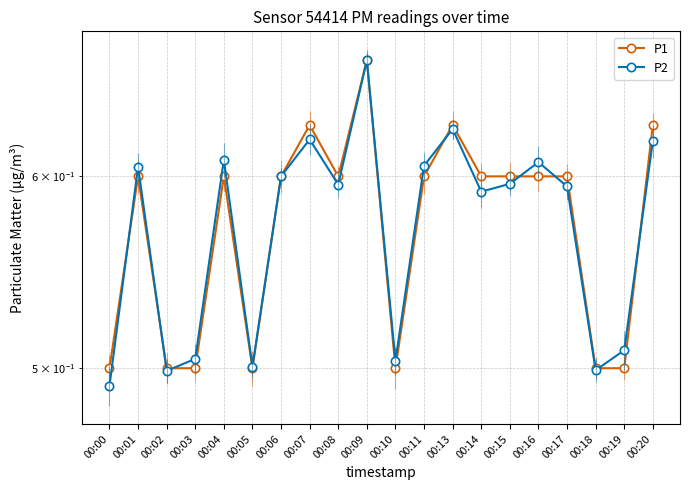

How many times do P1 and P2 cross each other?

10